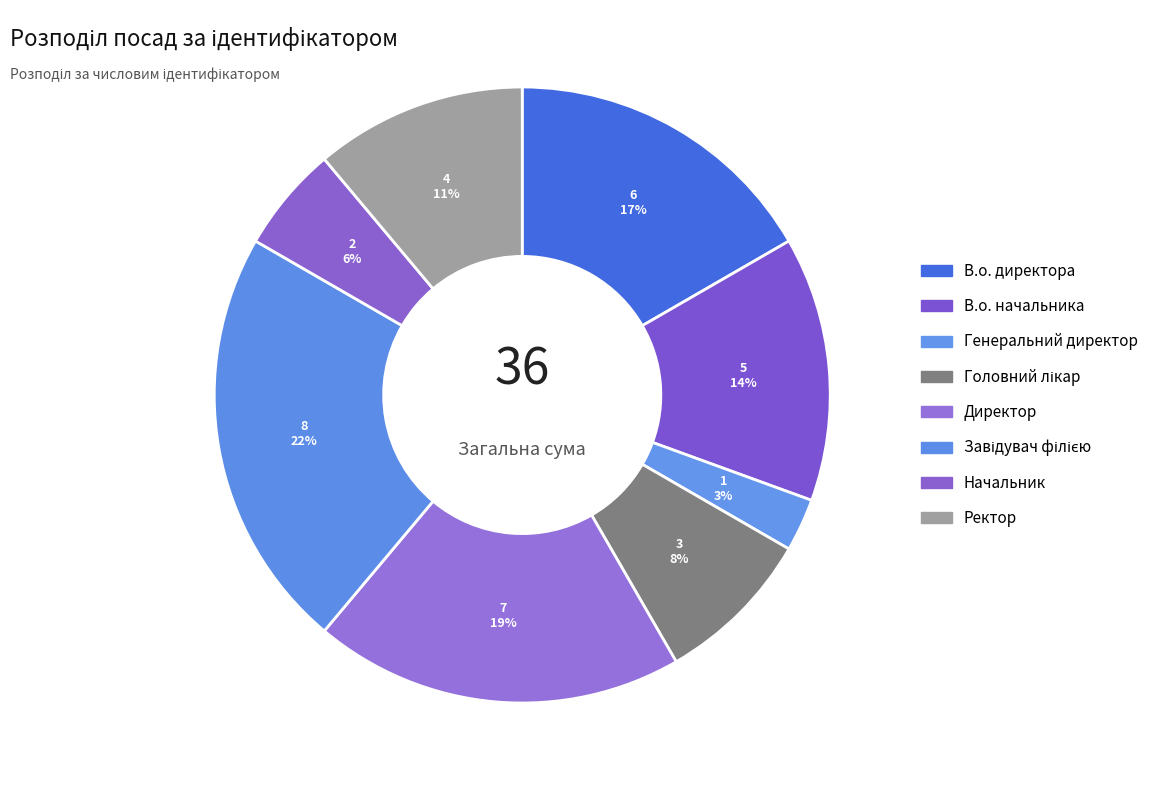

How many segments does this pie chart have?

8